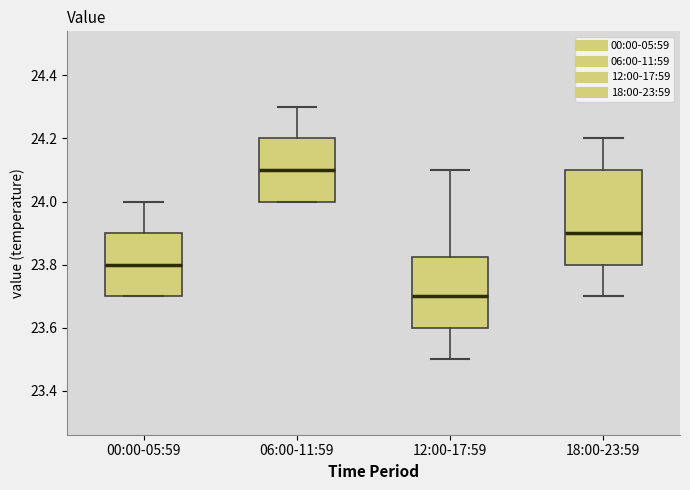

Reading left to right, transcribe this box plot: for each box, give where its median line is, the range the box spans, and where its two whiskers end, as read against the y-axis. The values are not printed on the chart, so give them approximately, as read against the axis.

00:00-05:59: median 23.80, box 23.70 to 23.90, whiskers 23.70 to 24.00
06:00-11:59: median 24.10, box 24.00 to 24.20, whiskers 24.00 to 24.30
12:00-17:59: median 23.70, box 23.60 to 23.82, whiskers 23.50 to 24.10
18:00-23:59: median 23.90, box 23.80 to 24.10, whiskers 23.70 to 24.20